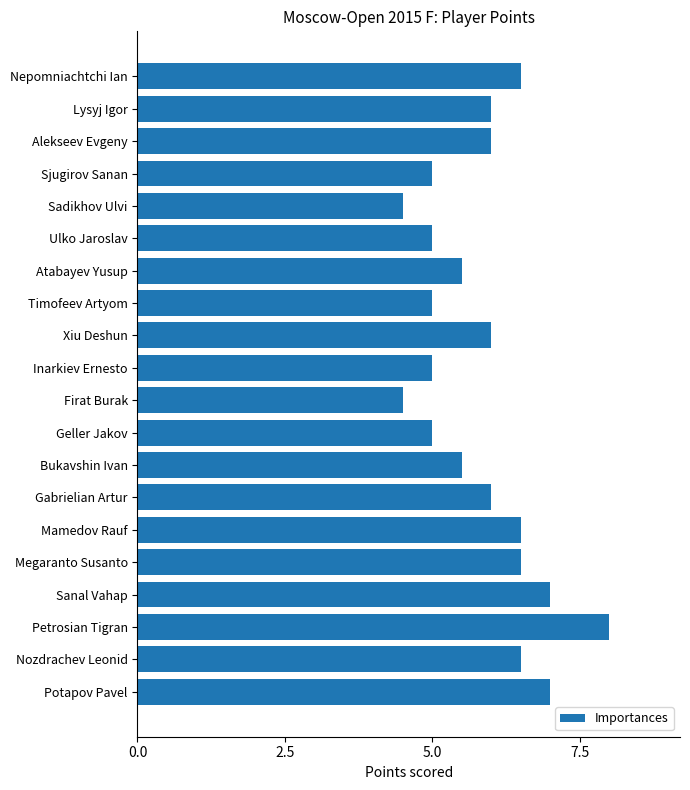

Count the number of categories in the chart.

20